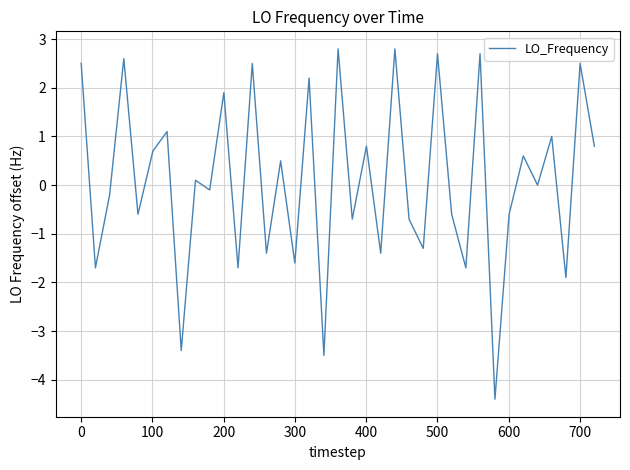

What is the minimum value shown in the chart?

-4.4